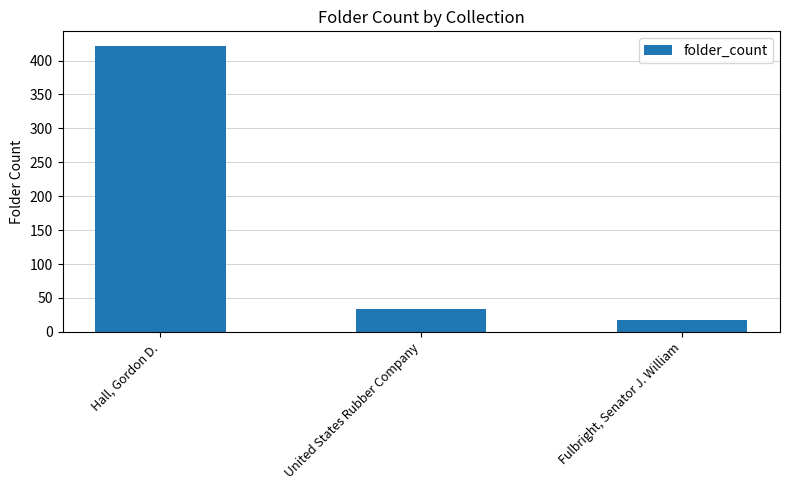

Reading right to left, extract all data points from this chart.

17	34	422